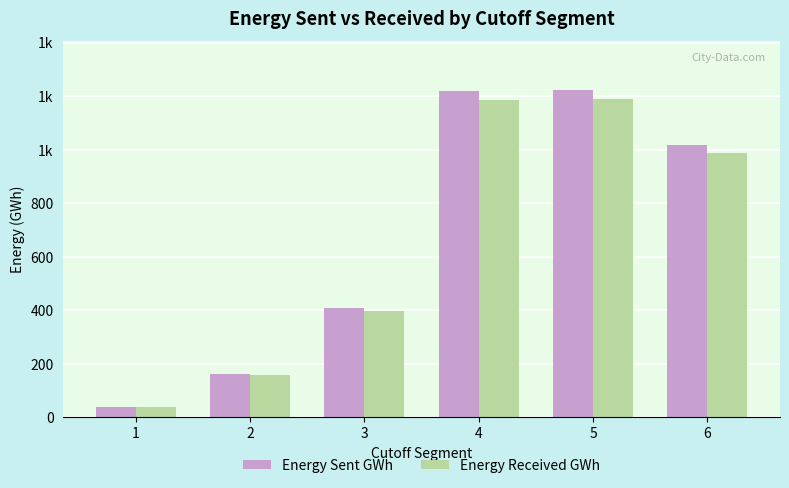

What are all the series names shown in the legend?

Energy Sent GWh, Energy Received GWh